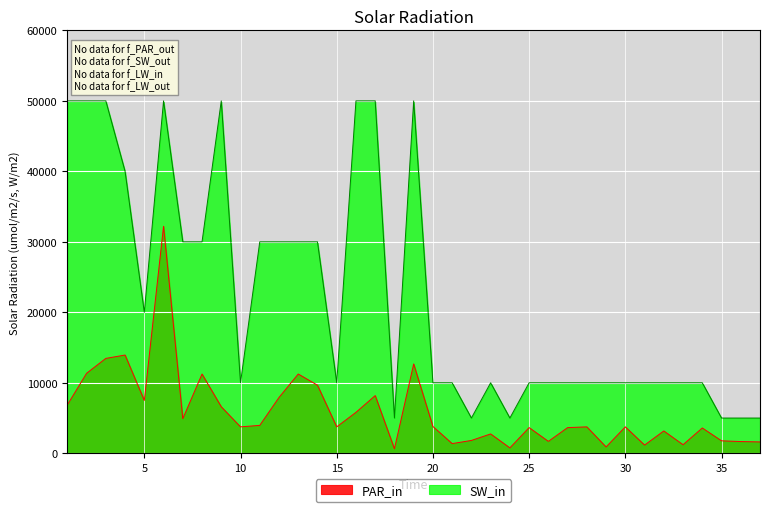

Is the value of SW_in at 11 greater than the value of PAR_in at 5?

Yes